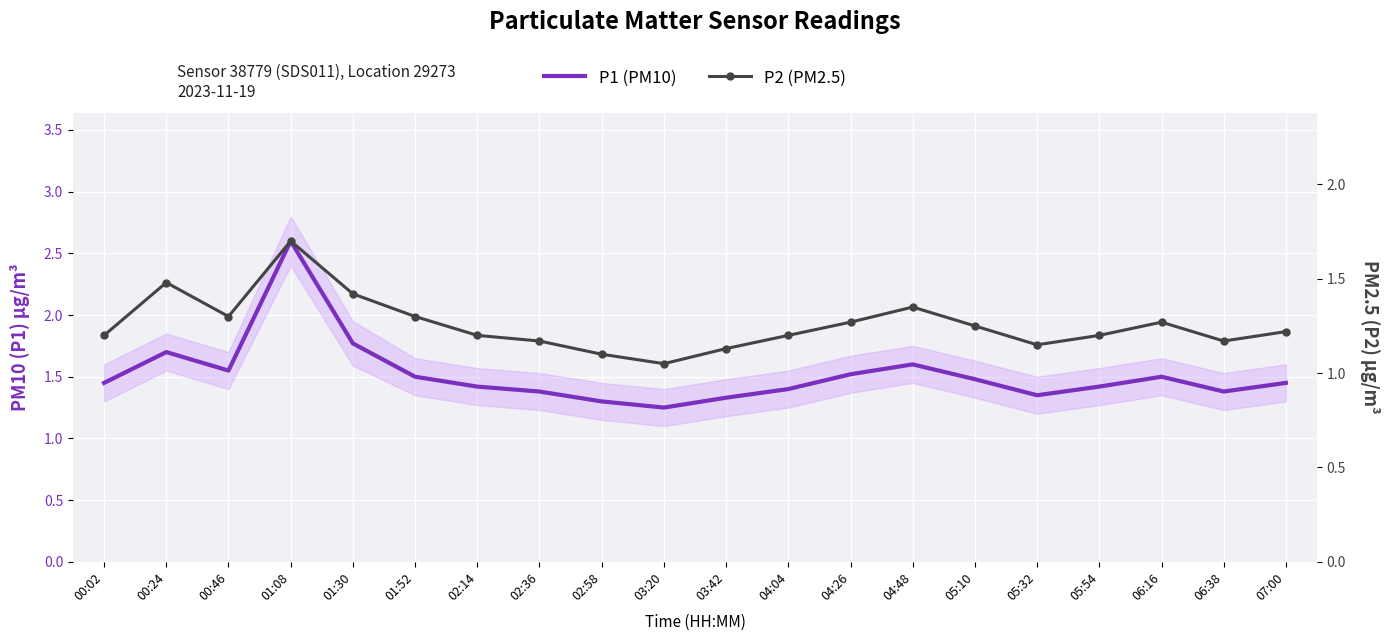

What is the minimum value shown in the chart?

1.1